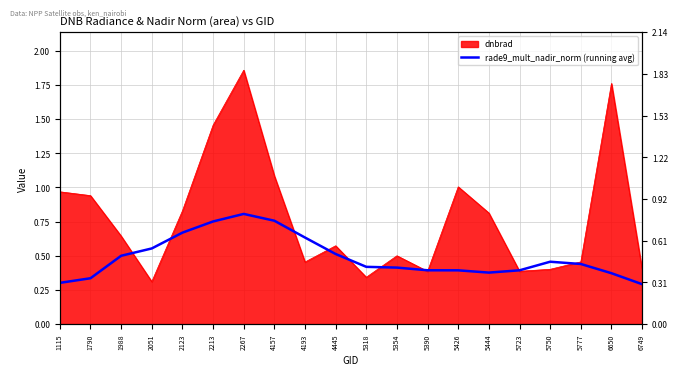

How many lines are shown in the chart?

1